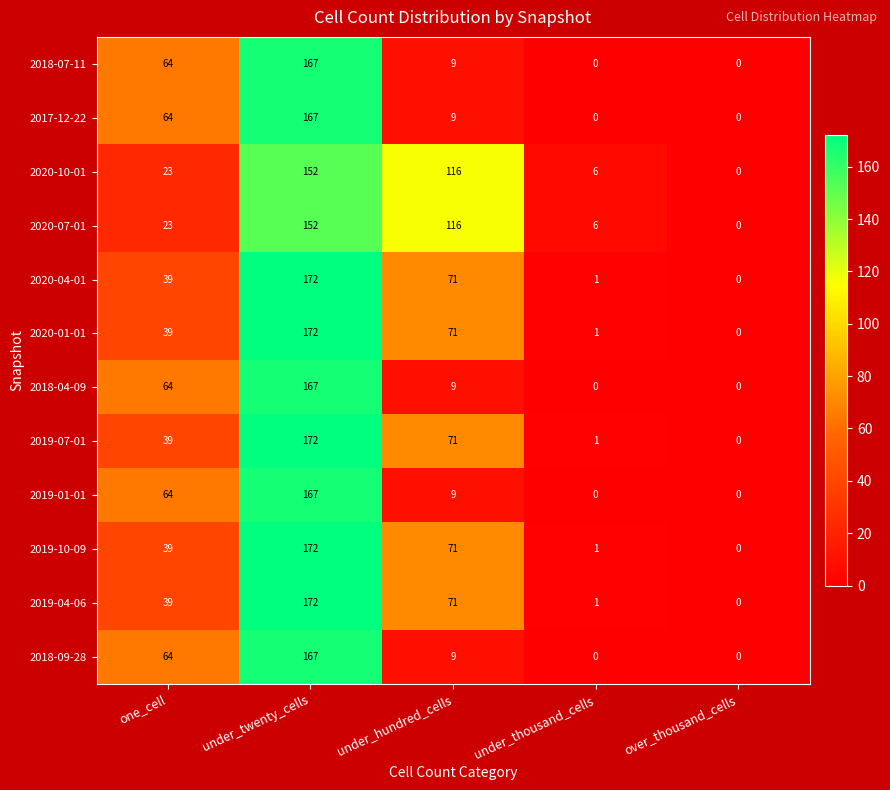

What is the difference between the highest and lowest values at one_cell?

41